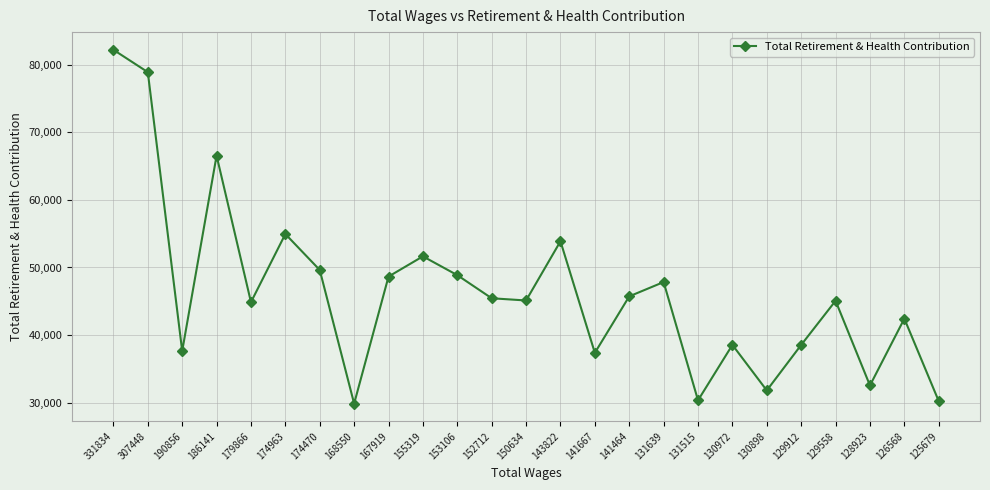

At which category does the chart reach its peak across all series?

331834